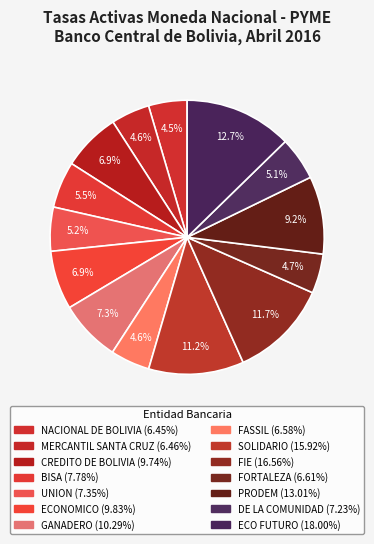

Is there a majority slice in this chart?

No